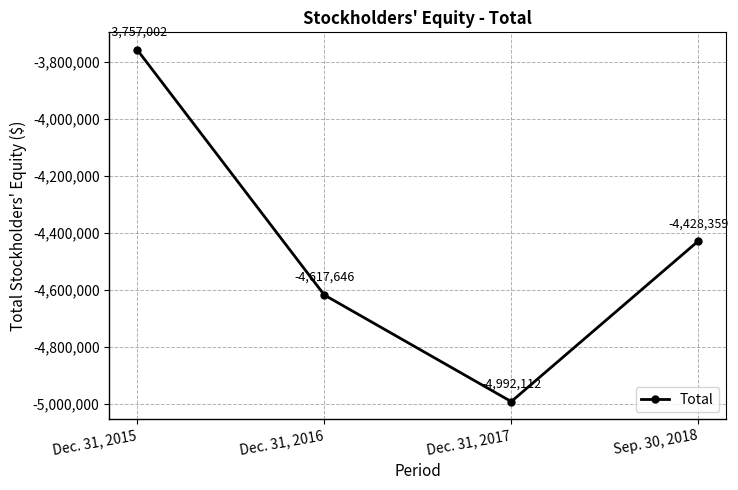

Is it true that the value at Sep. 30, 2018 is -4428359?

True